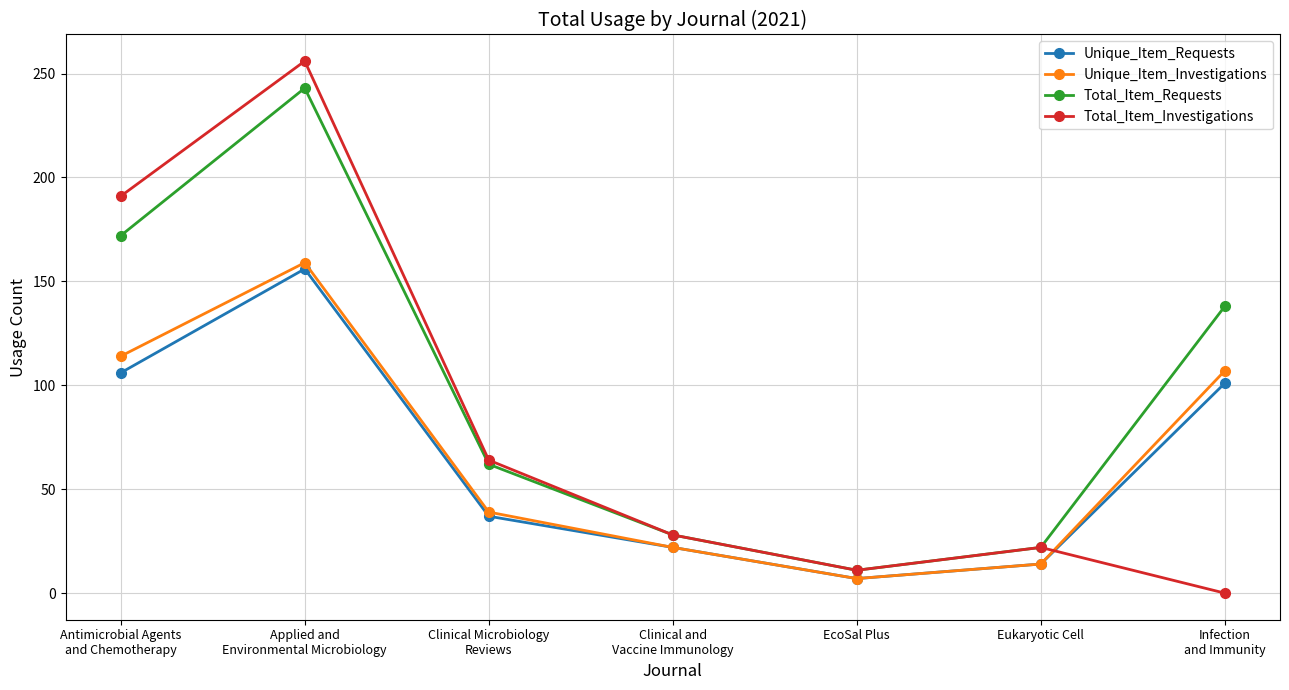

Rank the categories by Total_Item_Requests value from lowest to highest.

EcoSal Plus, Eukaryotic Cell, Clinical and
Vaccine Immunology, Clinical Microbiology
Reviews, Infection
and Immunity, Antimicrobial Agents
and Chemotherapy, Applied and
Environmental Microbiology